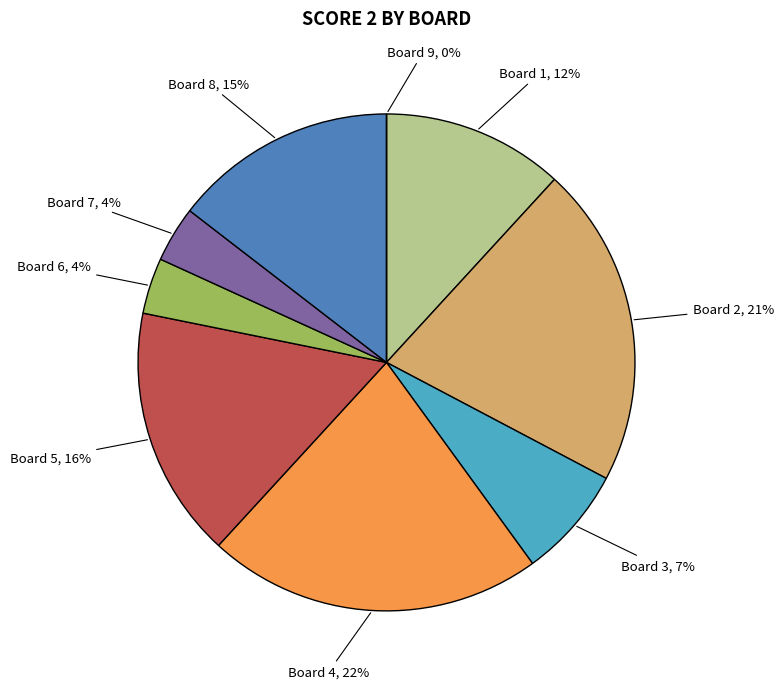

Count the number of slices in the pie.

9